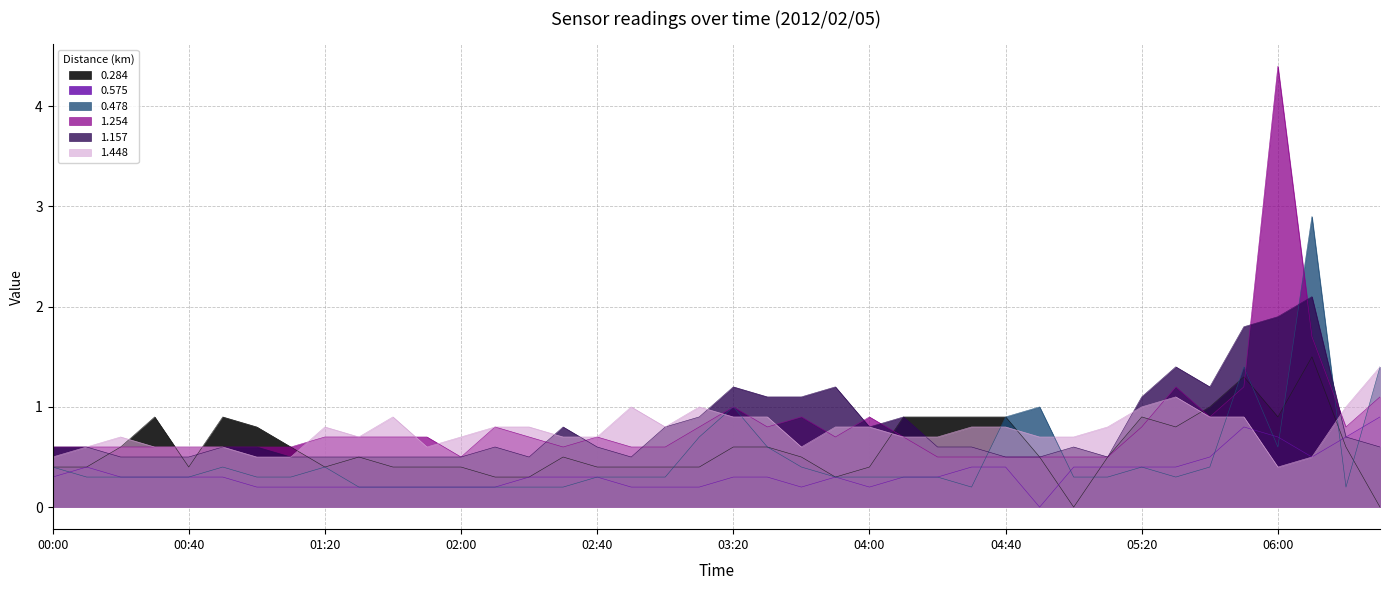

Where is 1.254 nearest to the value 2?

2012/02/05 06:10